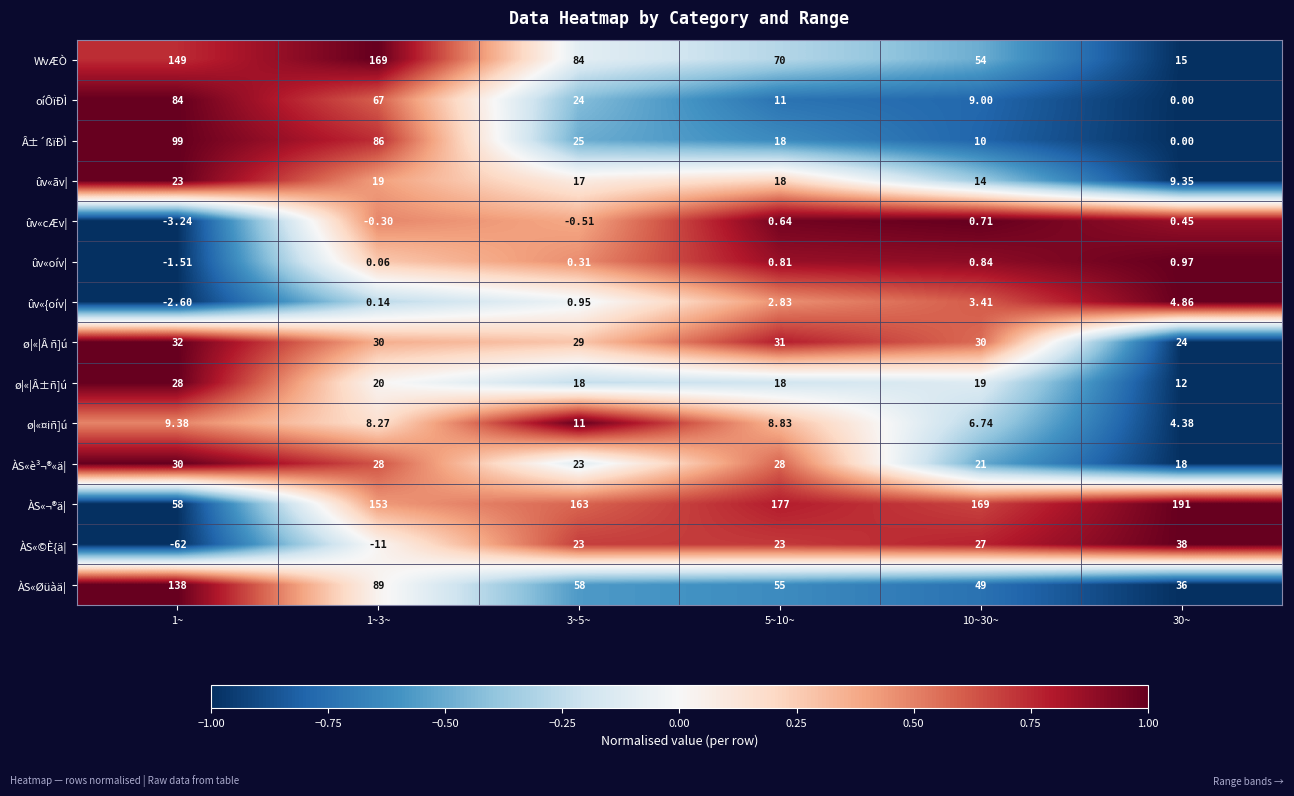

Which series has the widest spread of values?

WvÆÒ